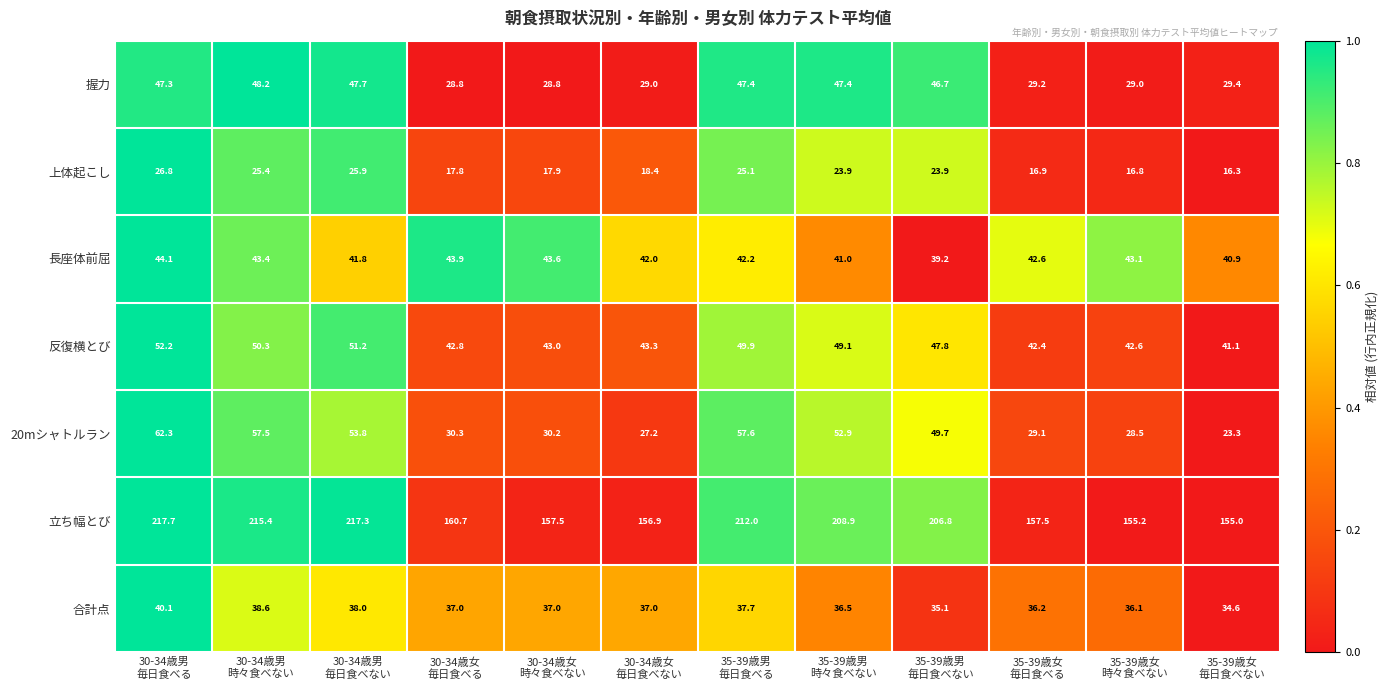

Which series has the largest range (max minus min)?

立ち幅とび